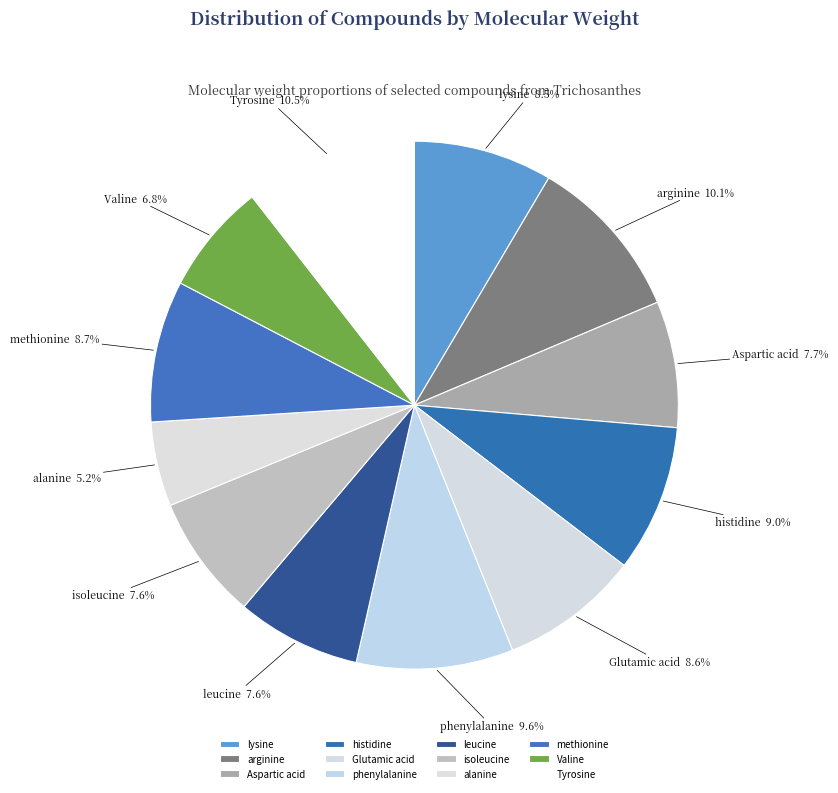

Approximately how many times larger is the value at Valine compared to alanine?

1.3